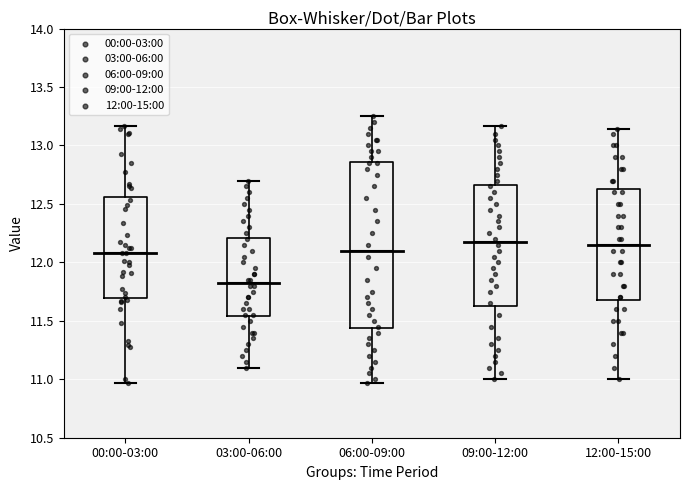

Reading left to right, read every box against the y-axis: the position of its median line, the range the box covers, and the ends of its whiskers. The values are not printed on the chart, so give them approximately, as read against the axis.

00:00-03:00: median 12.10, box 11.70 to 12.55, whiskers 10.95 to 13.15
03:00-06:00: median 11.85, box 11.55 to 12.20, whiskers 11.10 to 12.70
06:00-09:00: median 12.10, box 11.45 to 12.85, whiskers 10.95 to 13.25
09:00-12:00: median 12.20, box 11.65 to 12.65, whiskers 11.00 to 13.15
12:00-15:00: median 12.15, box 11.70 to 12.65, whiskers 11.00 to 13.15